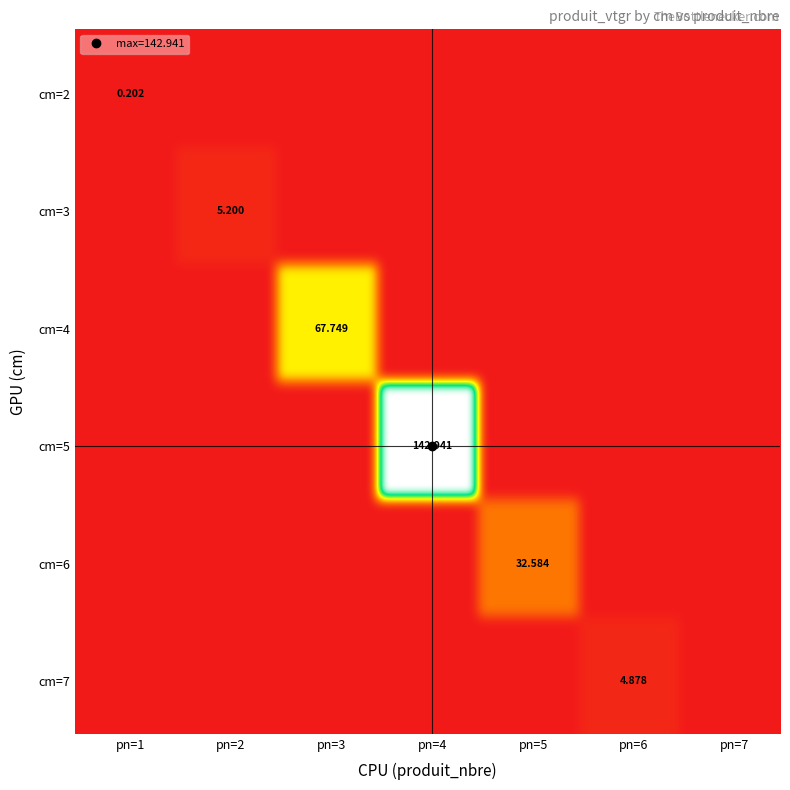

Rank the series by their maximum value, from lowest to highest.

cm=2, cm=7, cm=3, cm=6, cm=4, cm=5